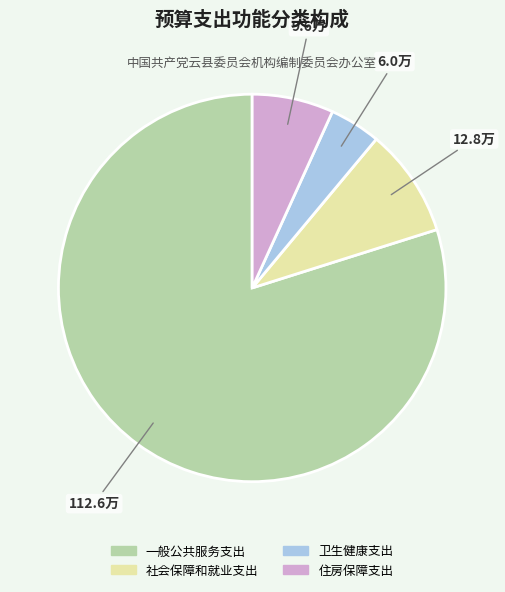

How many slices are in this pie chart?

4